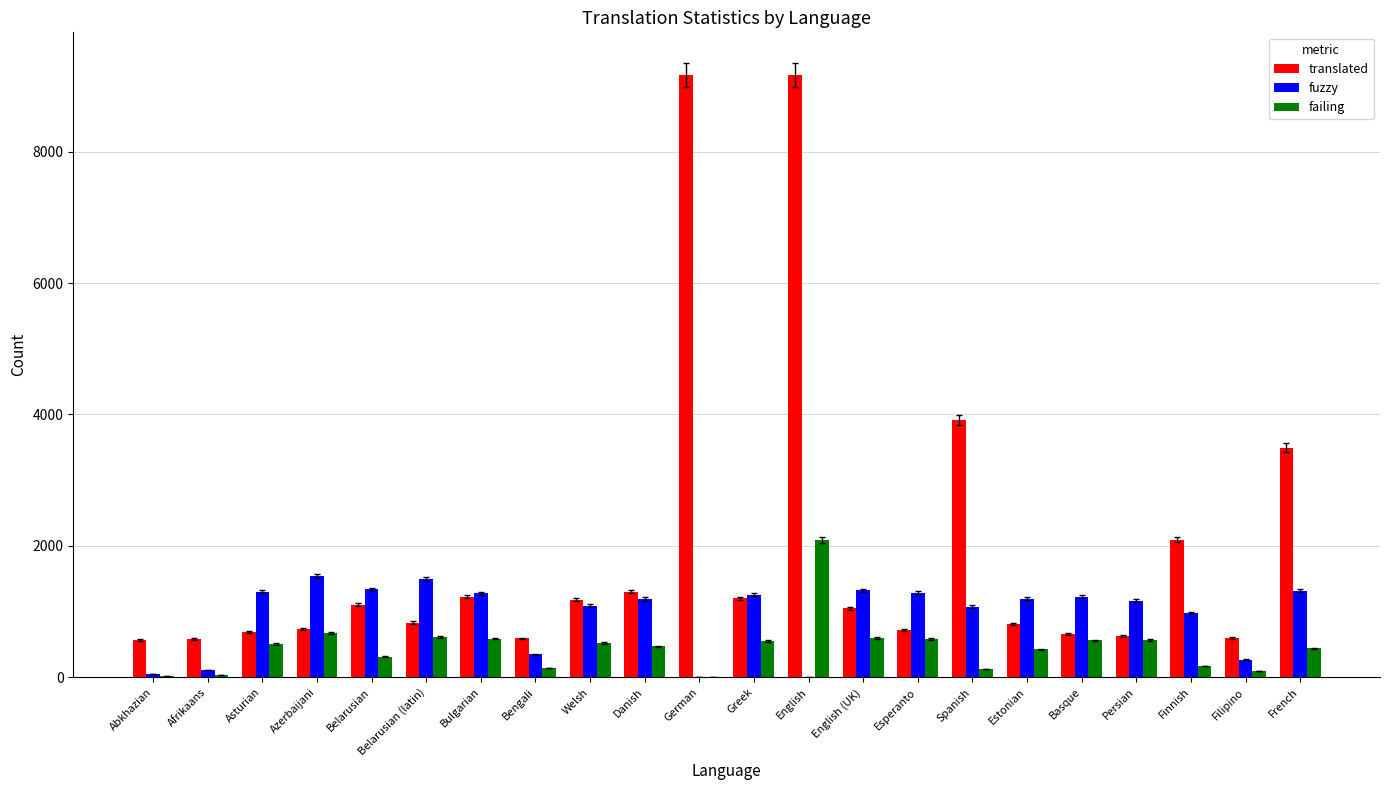

What is the total value across all series at Azerbaijani?

2939